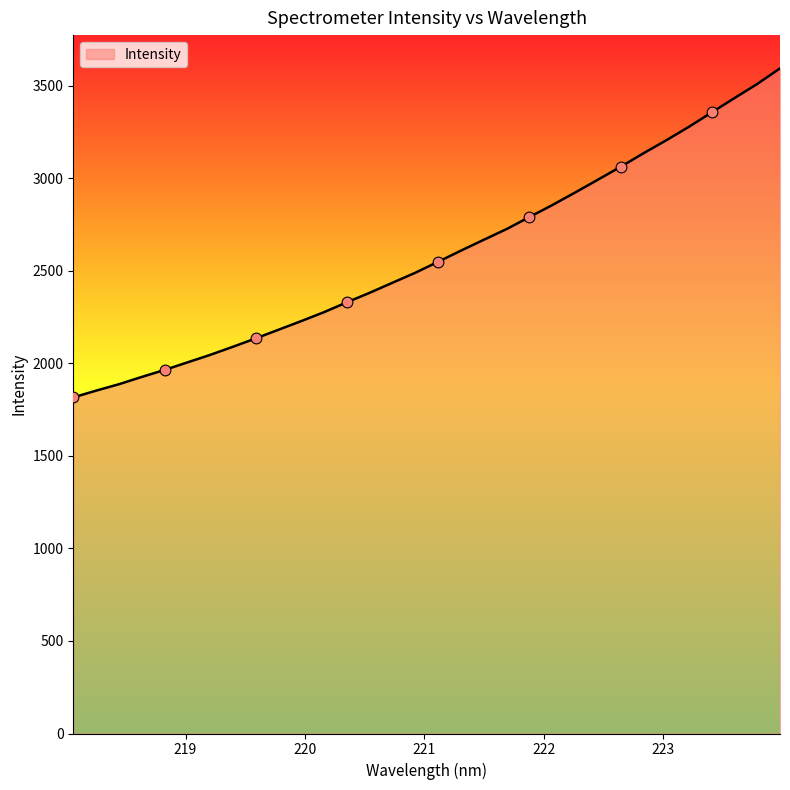

What is the maximum value shown in the chart?

3593.5